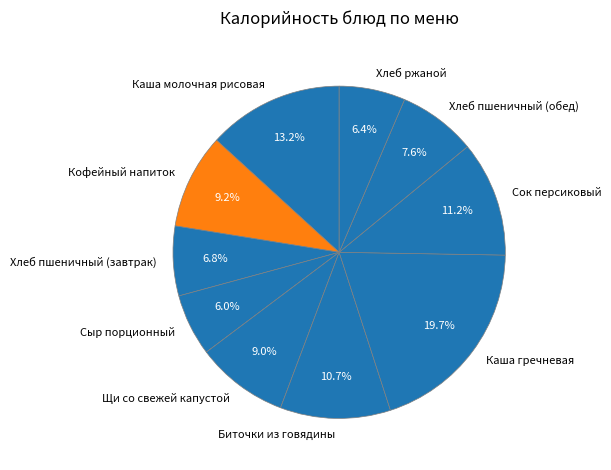

Does Хлеб пшеничный (завтрак) represent more than half of the total?

No